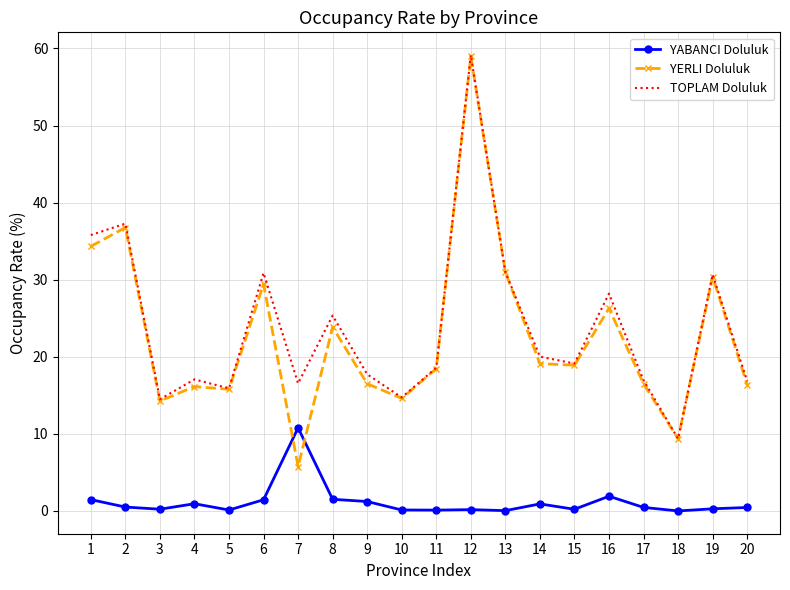

At which label does TOPLAM Doluluk reach its peak?

12